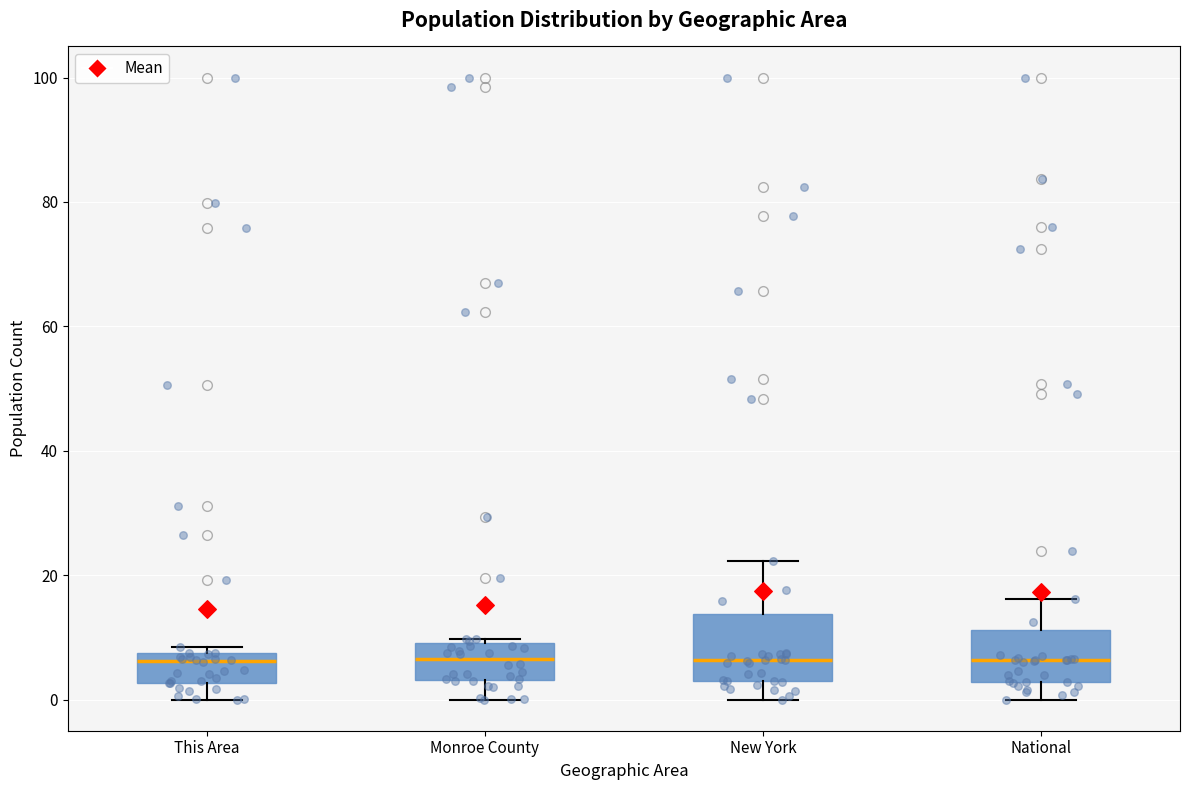

Where is the upper edge of the box for National on the y-axis? The values are not printed on the chart, so give them approximately, as read against the axis.

12